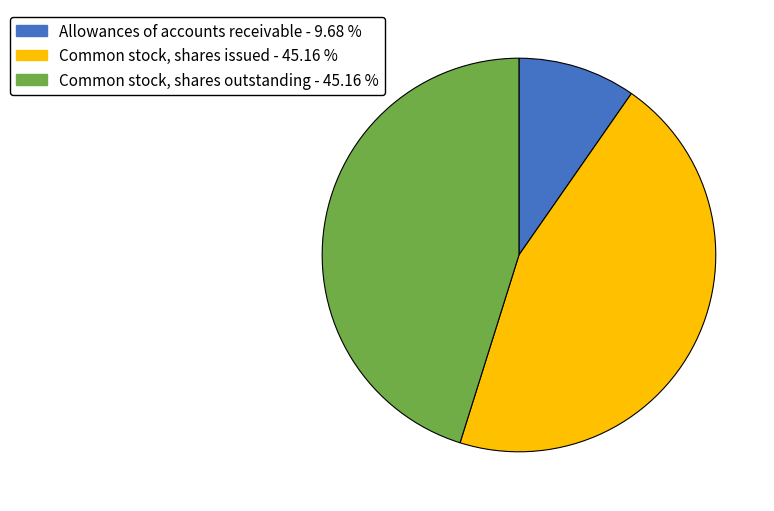

Which slice is the smallest?

Allowances of accounts receivable